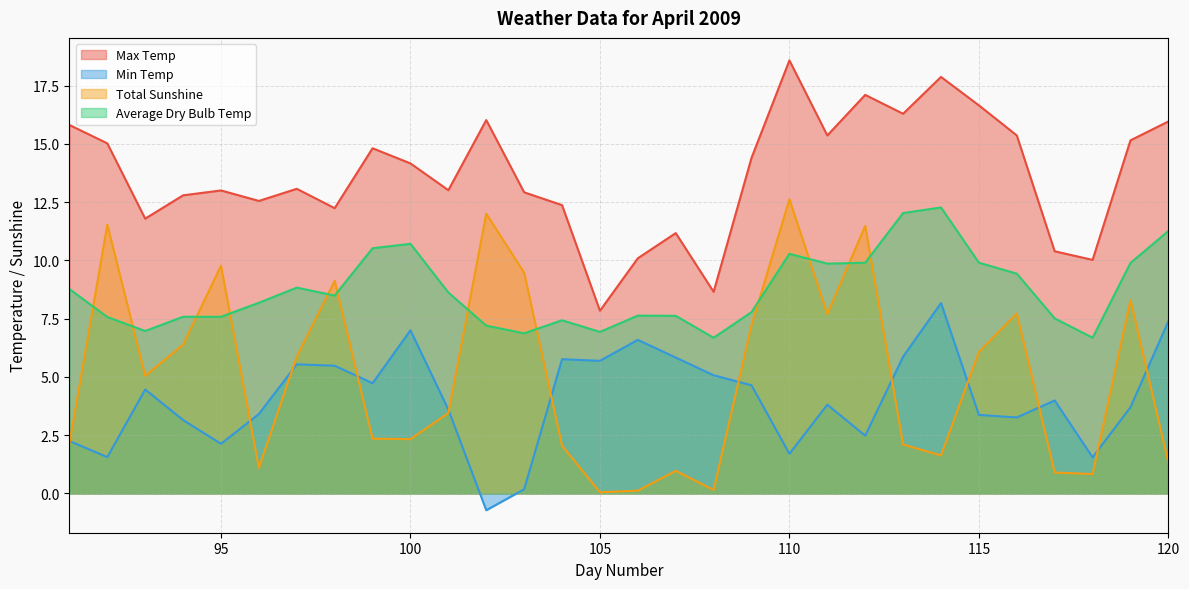

True or false: Total Sunshine has more than 2 interior local peaks.

True